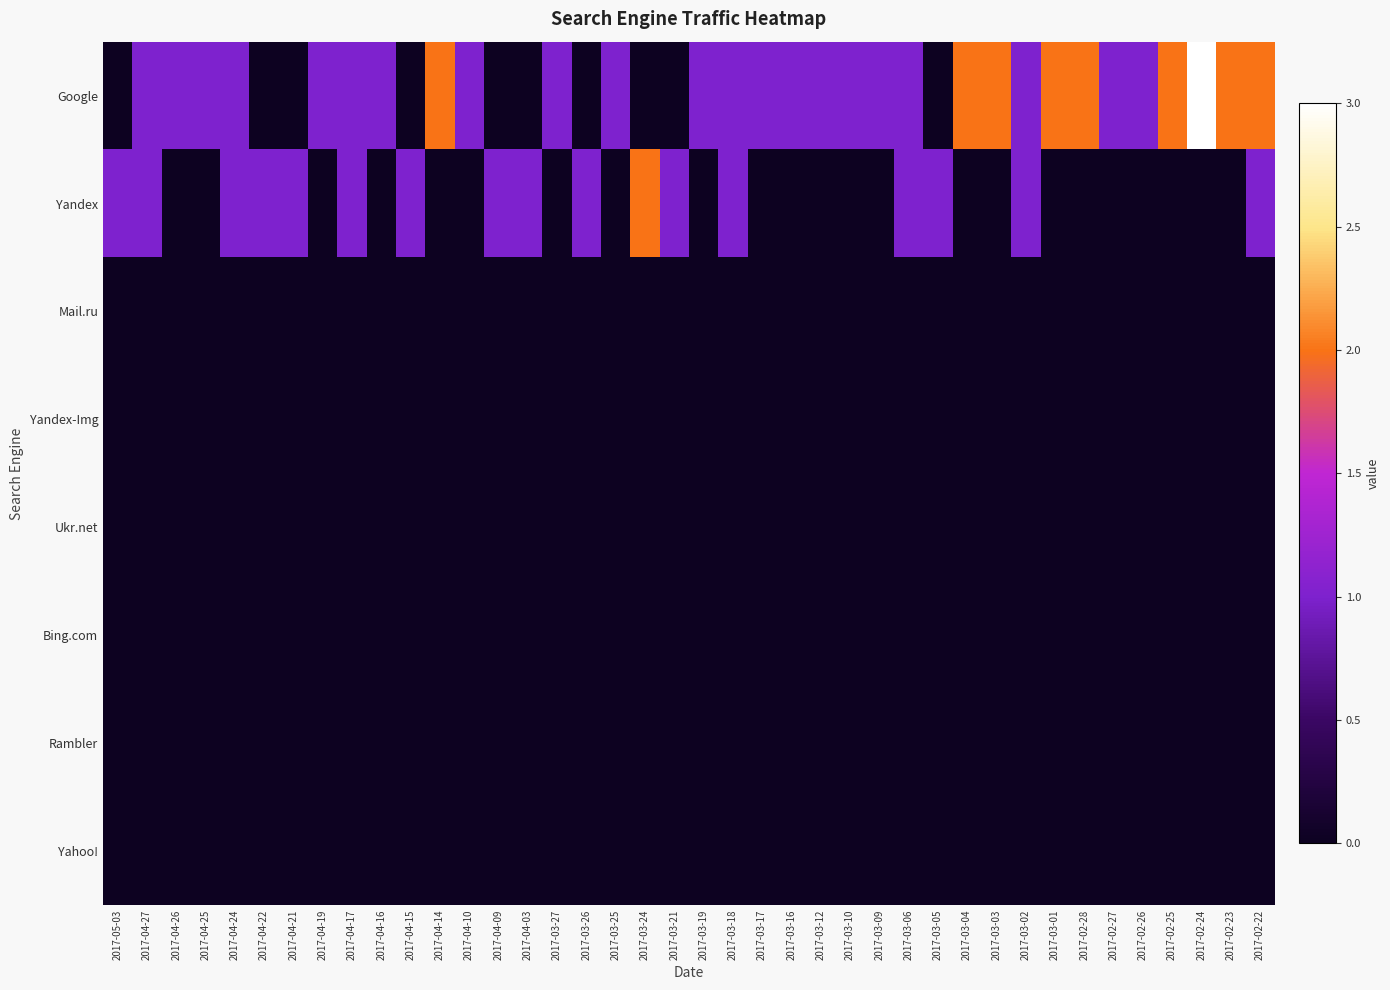

Rank the series at 2017-04-27 from lowest to highest value.

Mail.ru, Yandex-Img, Ukr.net, Bing.com, Rambler, Yahoo!, Google, Yandex